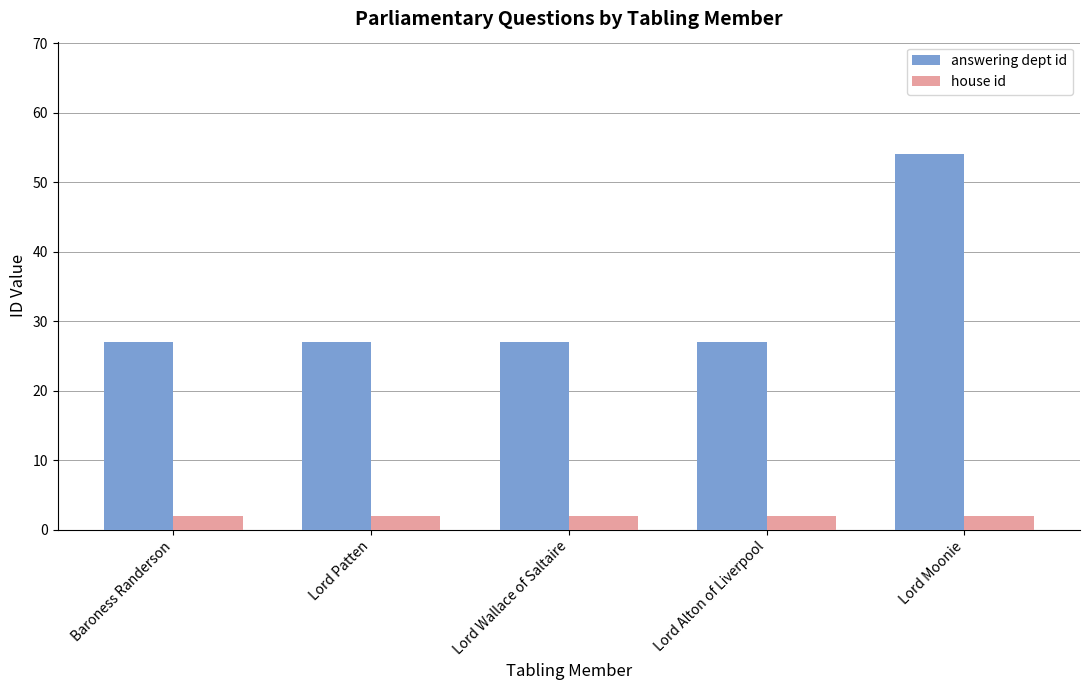

Are the bars grouped side by side (vs. stacked)?

Yes